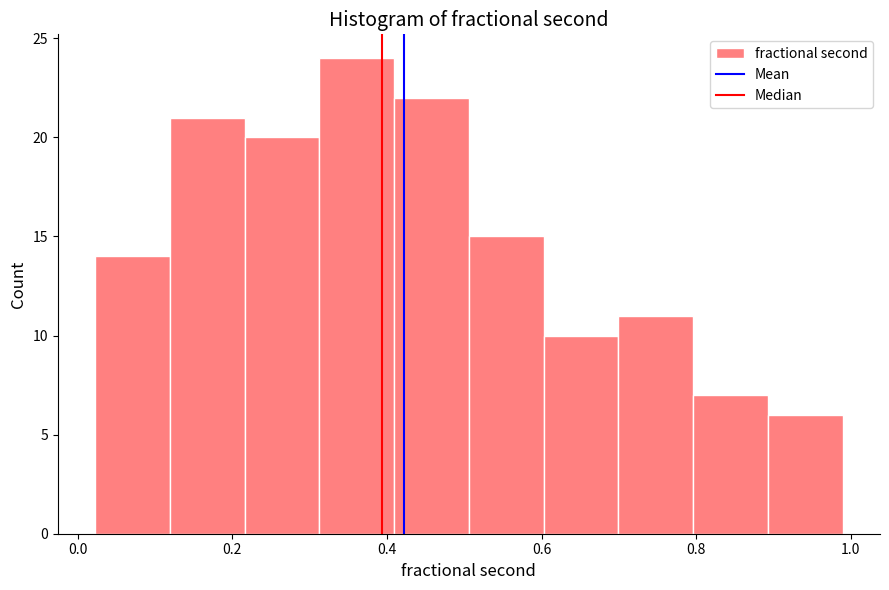

What is the height of the bar covering 0.12 to 0.22 on the x-axis? Neither the bar edges nor the heights are printed on the chart, so give them approximately, as read against the axes.

21